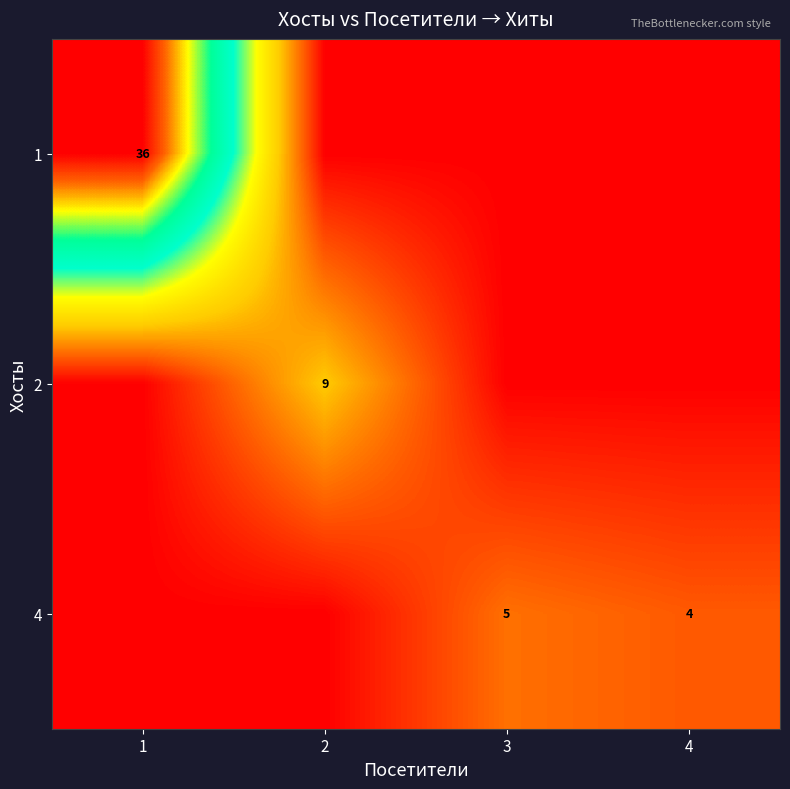

The value of 4 at 3 is 7. True or false?

False